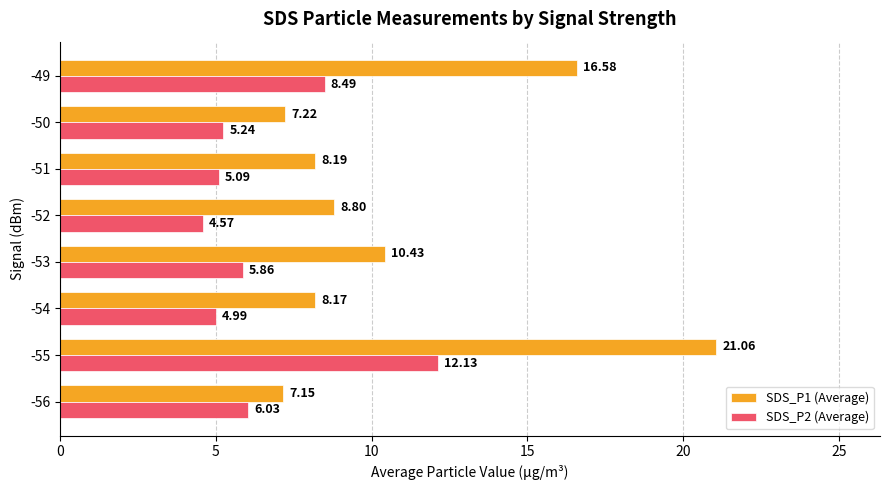

What is the sum of the SDS_P2 (Average) values at -52 and -54?

9.6